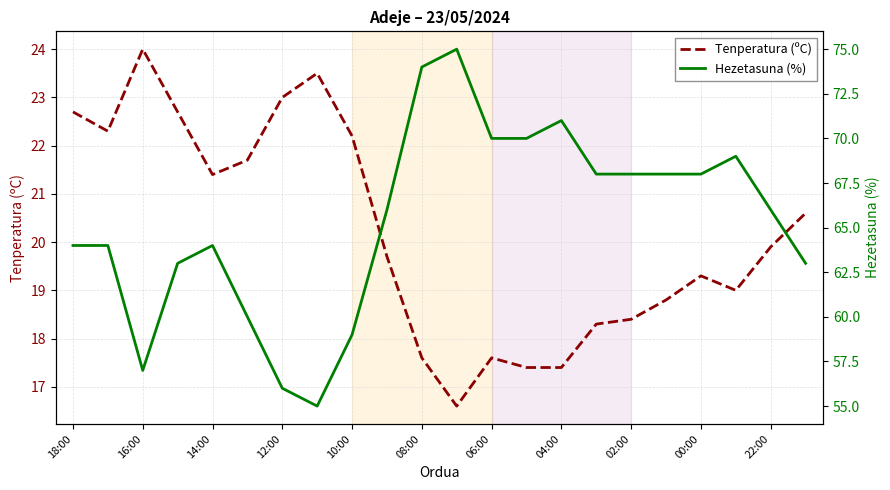

How many values in the Hezetasuna (%) series exceed 66?

10